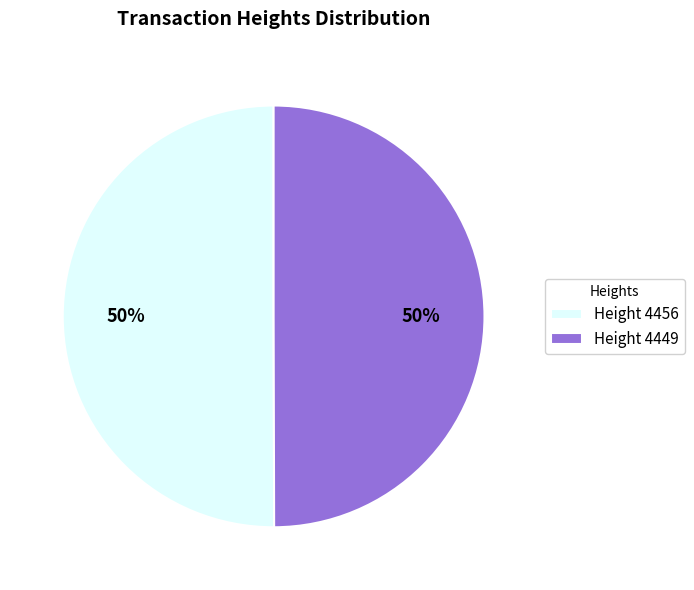

Is it true that Height 4456 is 50% of the pie?

True